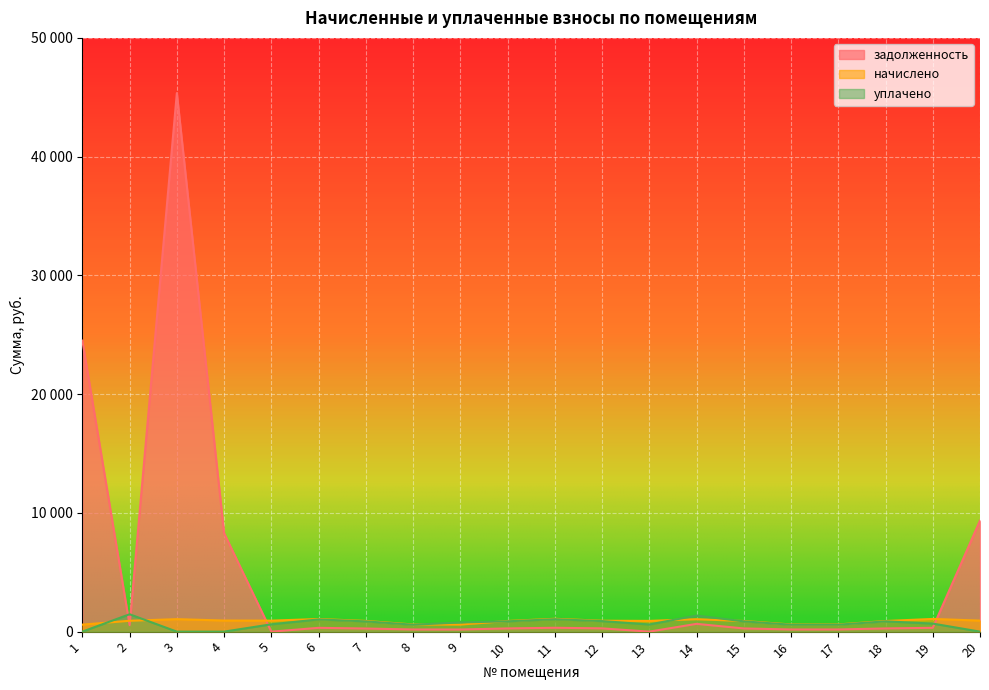

The value of начислено at 3 is 1050.5. True or false?

True